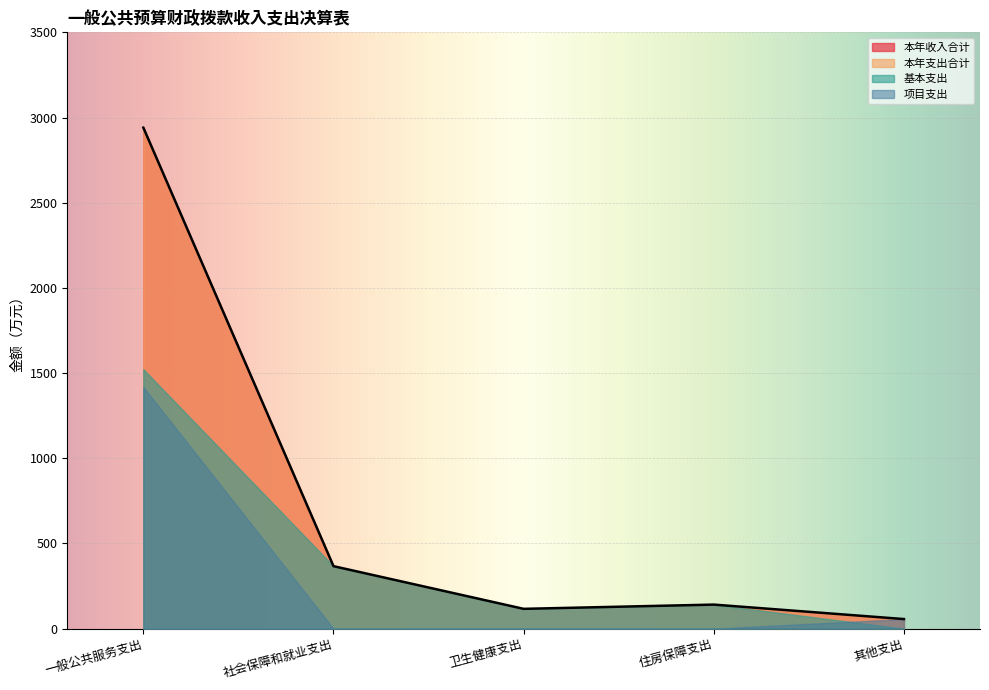

How many categories are shown in the chart?

5